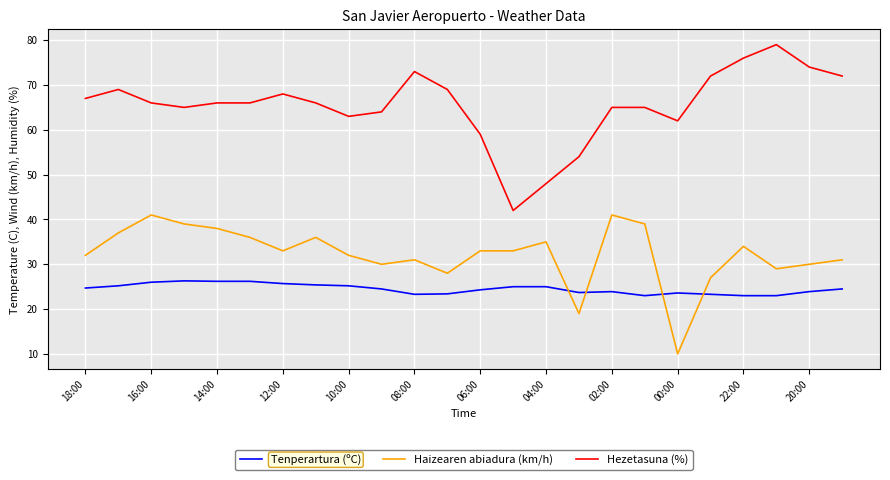

Rank the series by their maximum value, from highest to lowest.

Hezetasuna (%), Haizearen abiadura (km/h), Tenperartura (ºC)